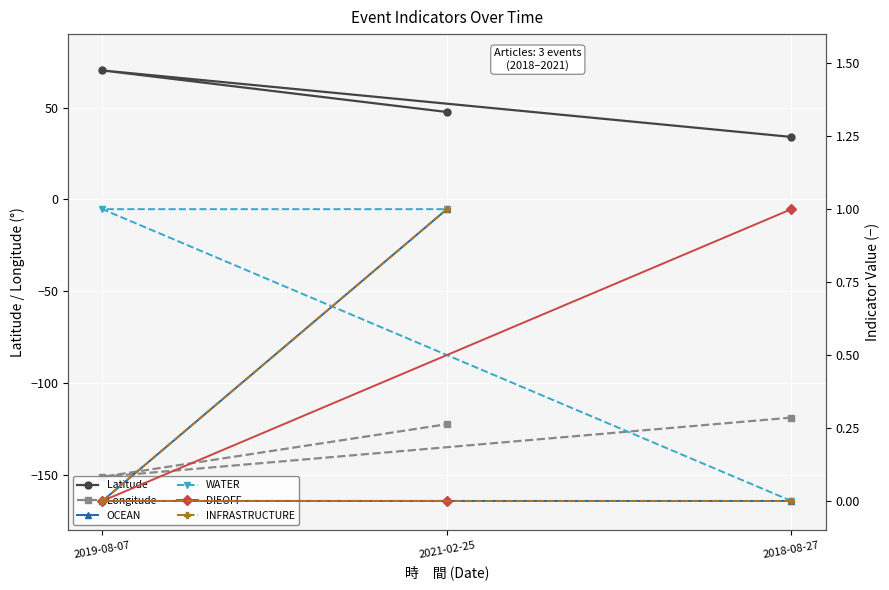

Reading left to right, what are all the values shown in this chart?

Latitude: 2018-08-27=34.0	2019-08-07=70.2	2021-02-25=47.6
Longitude: 2018-08-27=-118.8	2019-08-07=-151.0	2021-02-25=-122.3
OCEAN: 2018-08-27=0.0	2019-08-07=0.0	2021-02-25=1.0
WATER: 2018-08-27=0.0	2019-08-07=1.0	2021-02-25=1.0
DIEOFF: 2018-08-27=1.0	2019-08-07=0.0	2021-02-25=0.0
INFRASTRUCTURE: 2018-08-27=0.0	2019-08-07=0.0	2021-02-25=1.0